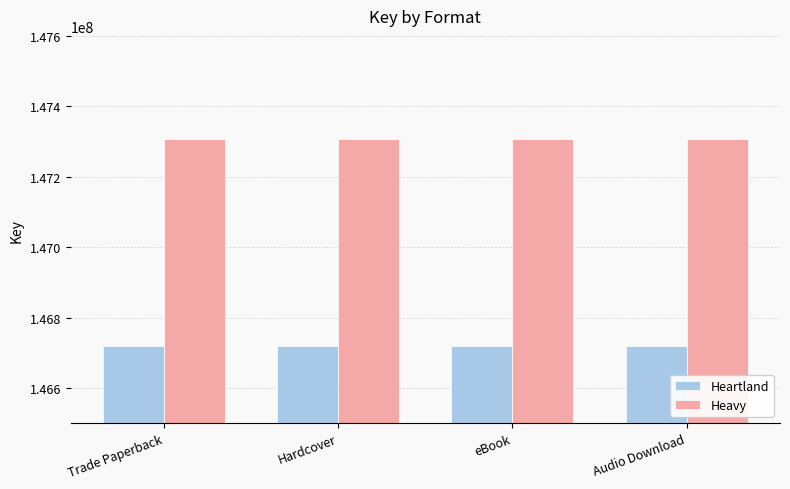

At how many categories does at least one series exceed 146751259?

4